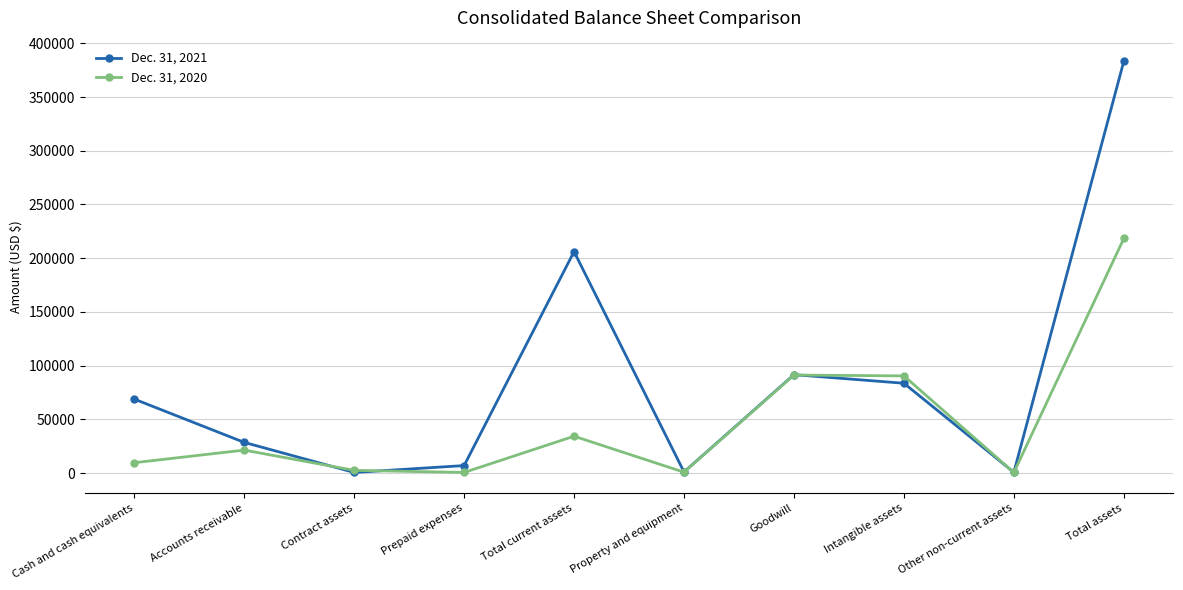

At Property and equipment, list the series in order from largest to smallest.

Dec. 31, 2021, Dec. 31, 2020